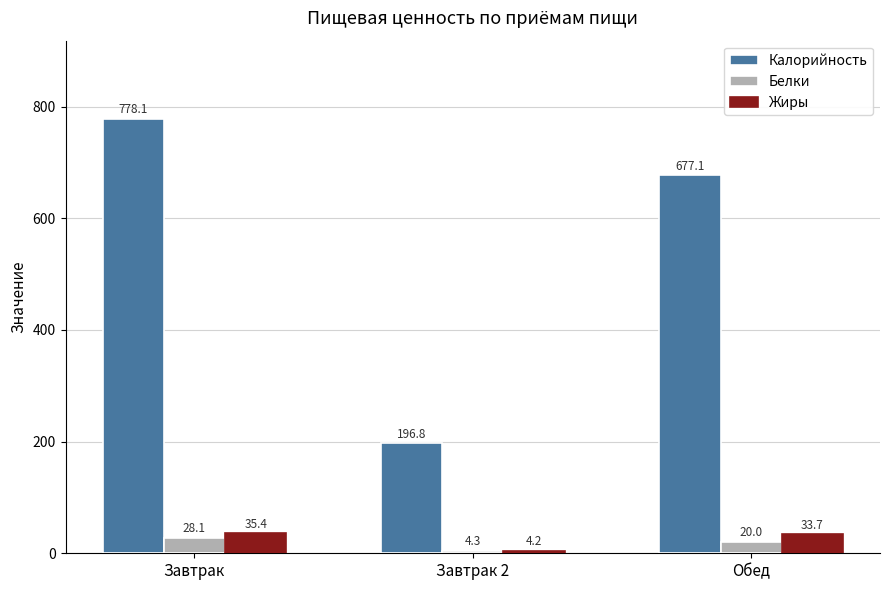

At which label does Белки first exceed 20?

Завтрак